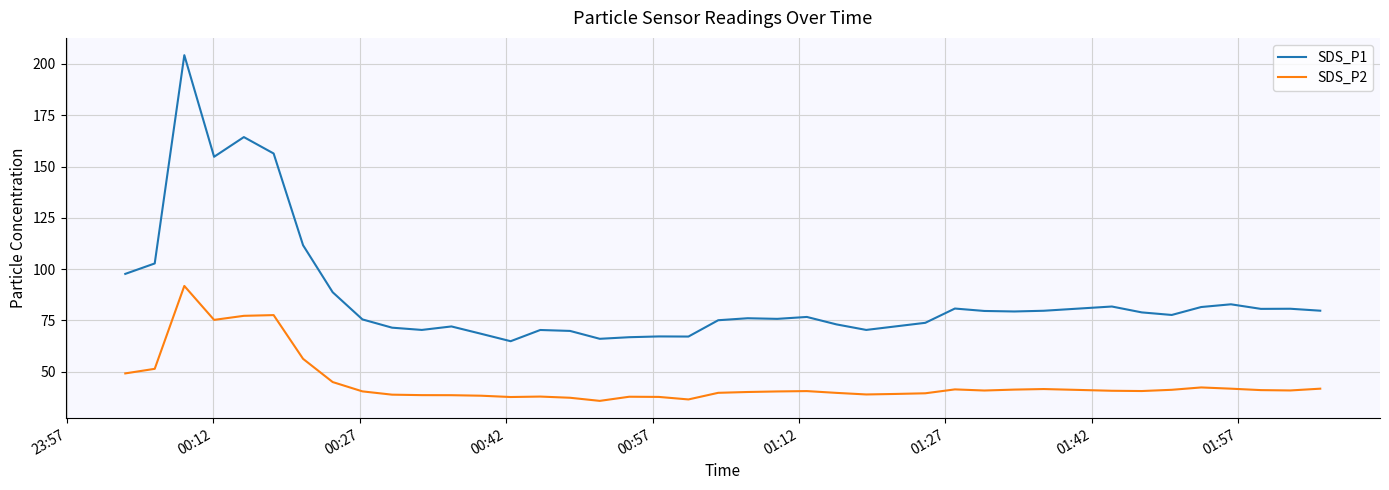

Rank the series by their maximum value, from highest to lowest.

SDS_P1, SDS_P2